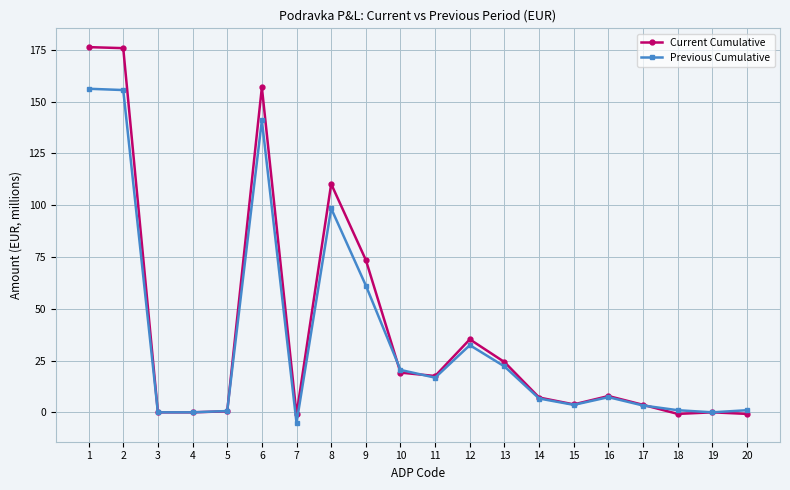

At 8, list the series in order from largest to smallest.

Current Cumulative, Previous Cumulative